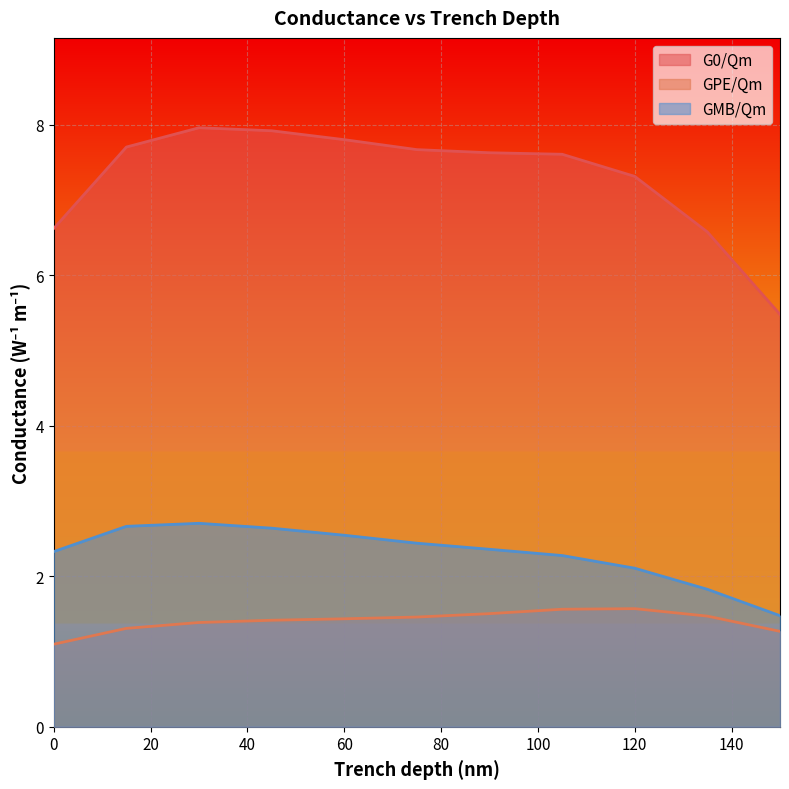

Reading left to right, transcribe all the data shown in this chart.

G0/Qm: 0=6.6	15=7.7	30=8.0	45=7.9	60=7.8	75=7.7	90=7.6	105=7.6	120=7.3	135=6.6	150=5.5
GPE/Qm: 0=1.1	15=1.3	30=1.4	45=1.4	60=1.4	75=1.5	90=1.5	105=1.6	120=1.6	135=1.5	150=1.3
GMB/Qm: 0=2.3	15=2.7	30=2.7	45=2.6	60=2.5	75=2.4	90=2.4	105=2.3	120=2.1	135=1.8	150=1.5